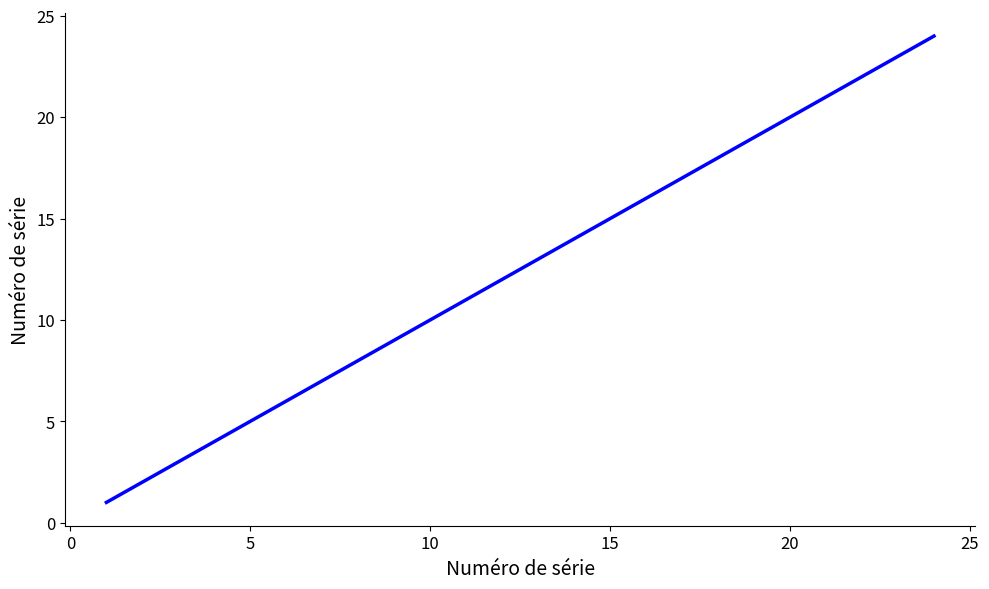

What is the maximum value shown in the chart?

24